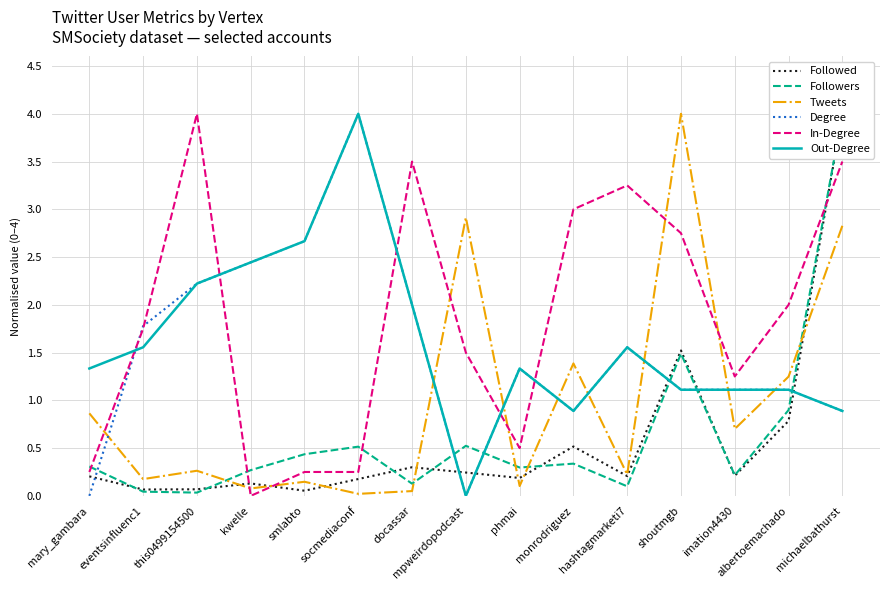

What is the total value across all series at eventsinfluenc1?

5.4